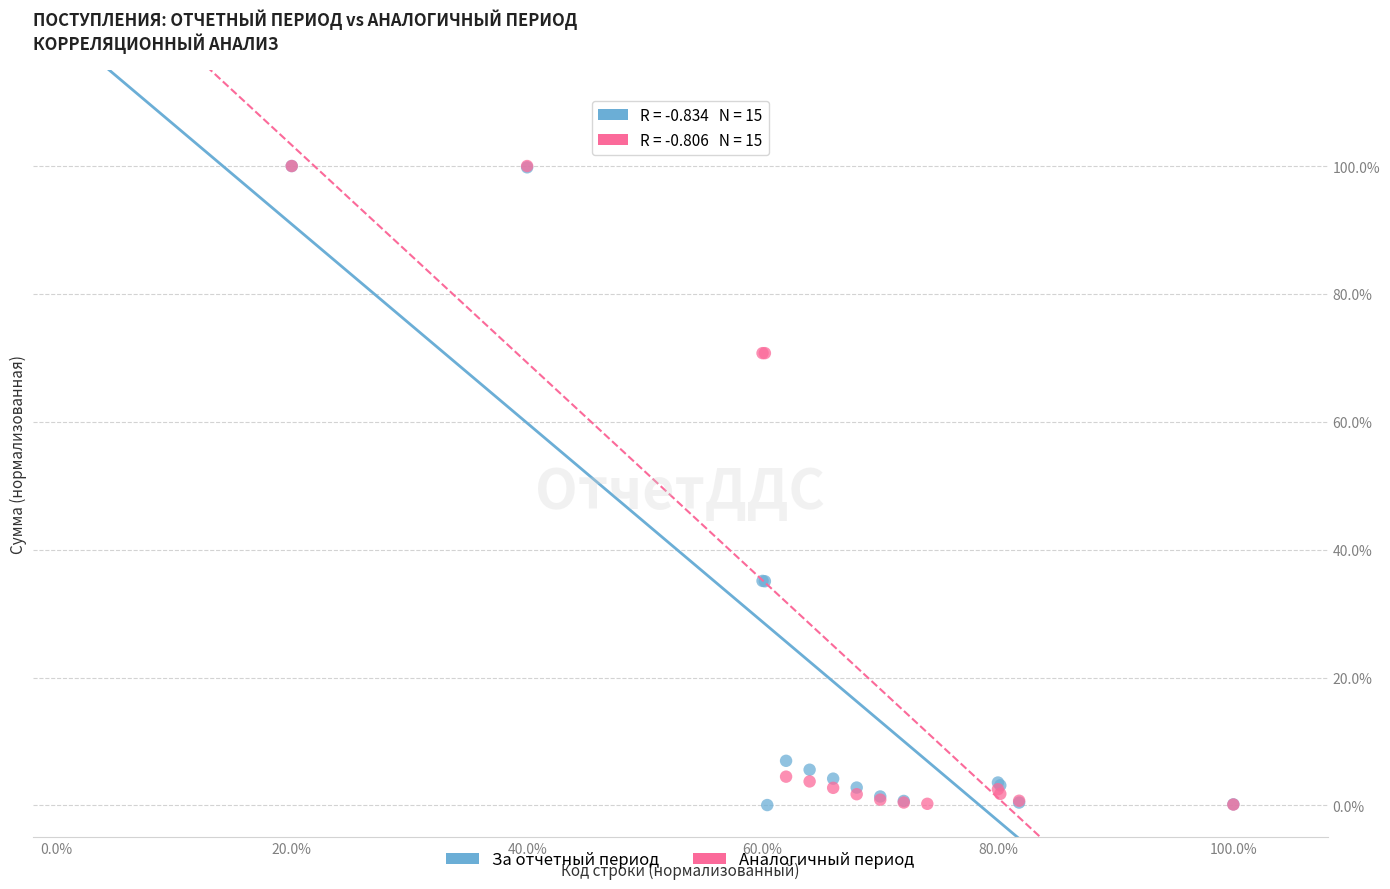

What are all the series names shown in the legend?

За отчетный период, Аналогичный период